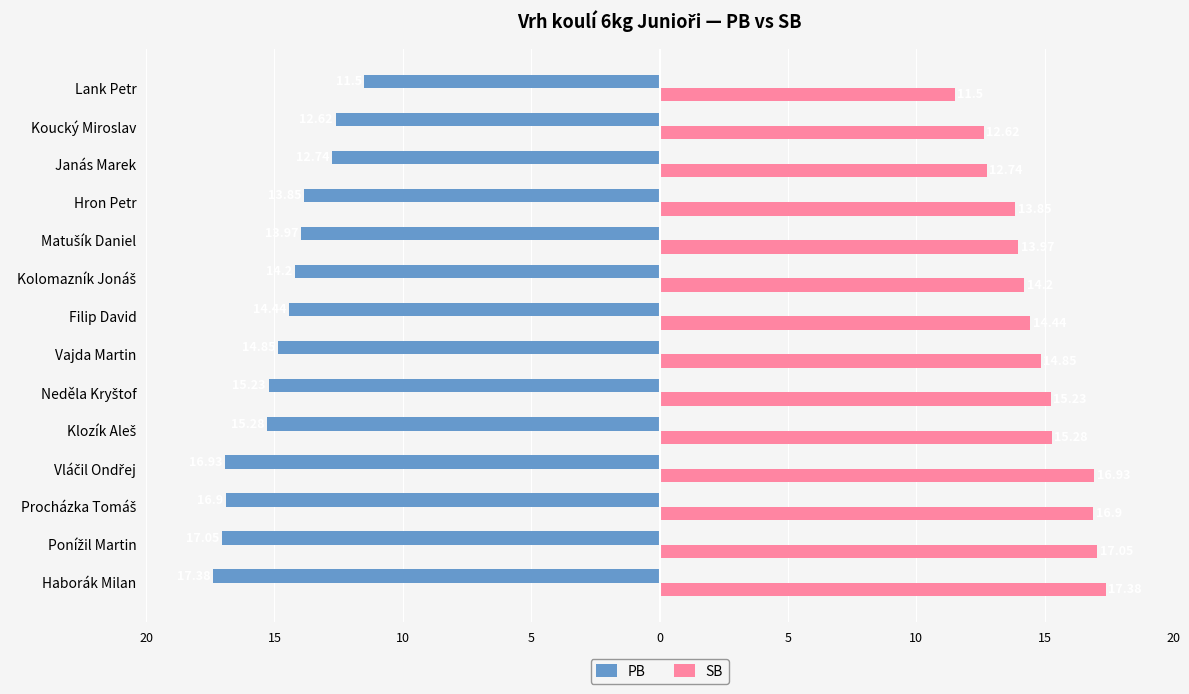

What are all the series names shown in the legend?

PB, SB